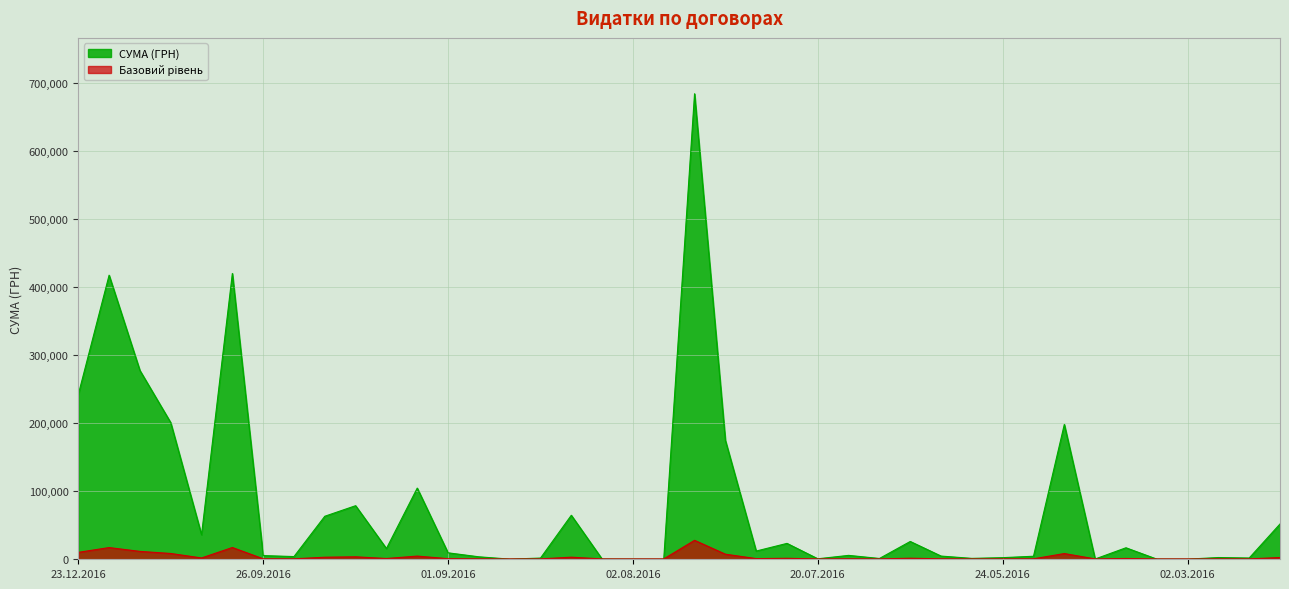

Read the value at 29.07.2016.

683524.8